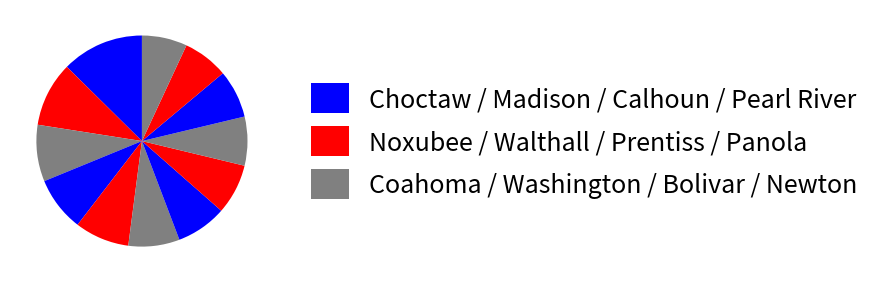

How many segments does this pie chart have?

12